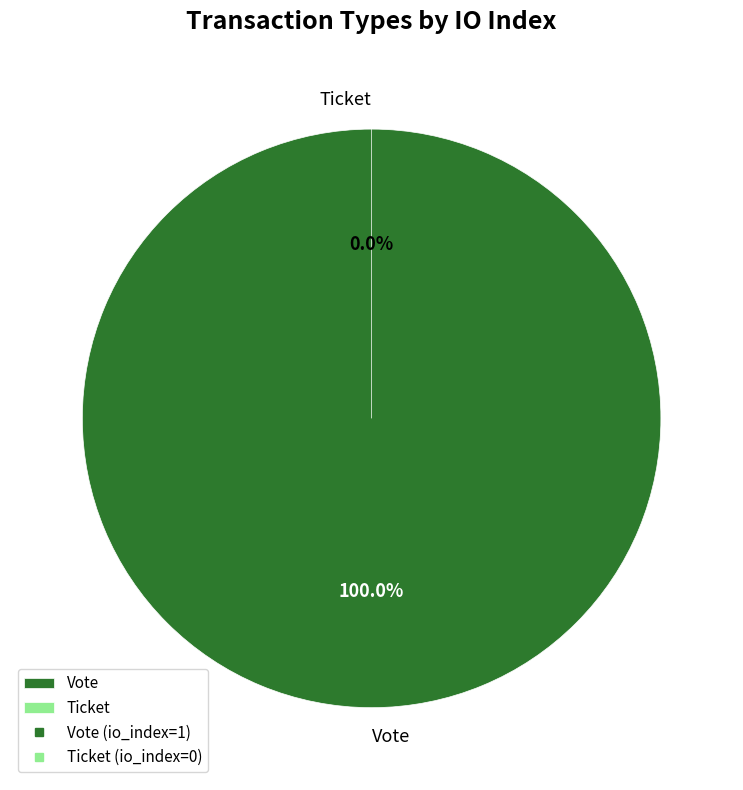

True or false: Vote accounts for 100% of the total.

True